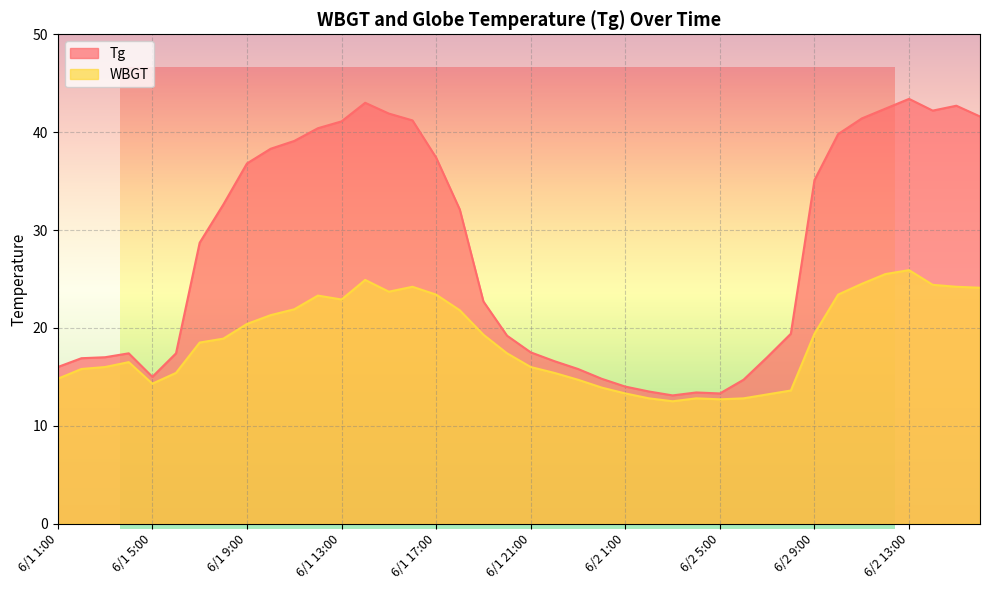

Rank the series by their maximum value, from lowest to highest.

WBGT, Tg